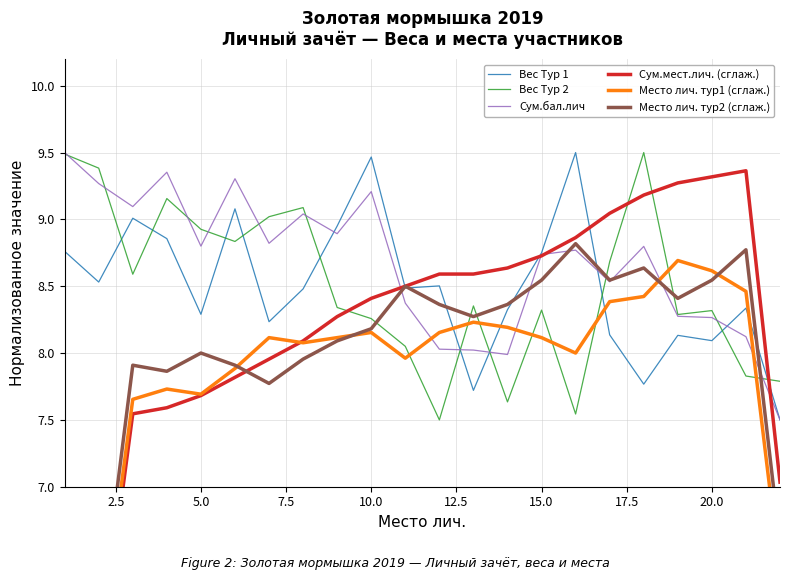

Is it true that Вес Тур 2 equals 5.6 at 15.0?

False